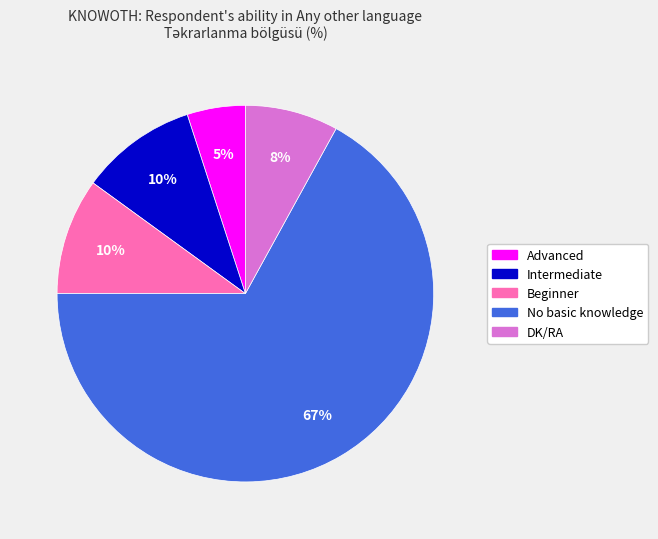

To the nearest percent, what is the difference between the largest and smallest slice percentages?

62%